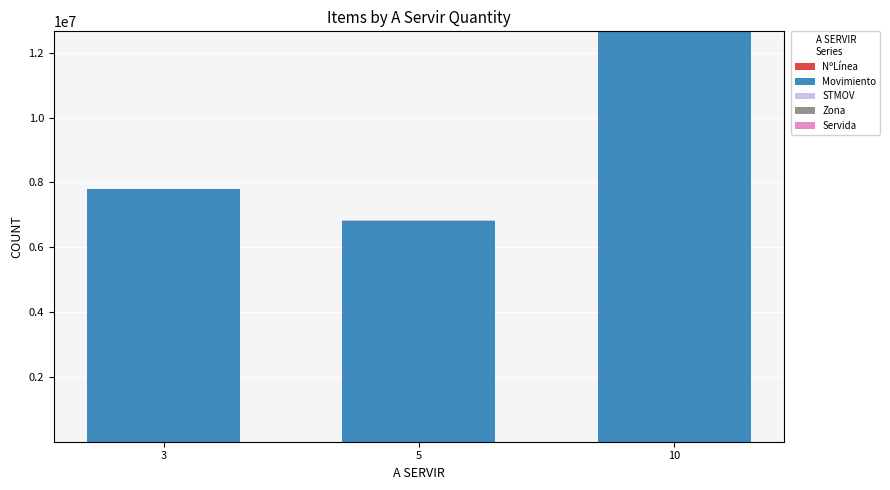

At which category is the sum across all series the highest?

10